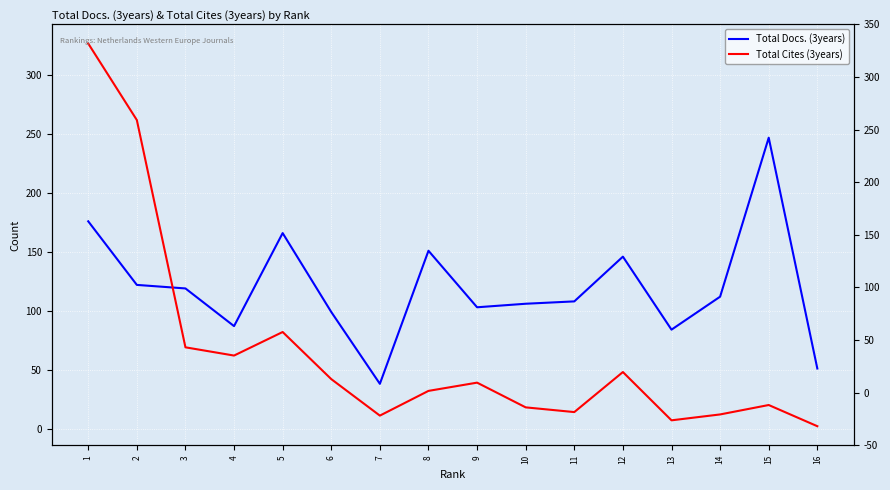

Is the value of Total Docs. (3years) at 14 greater than the value of Total Cites (3years) at 11?

Yes